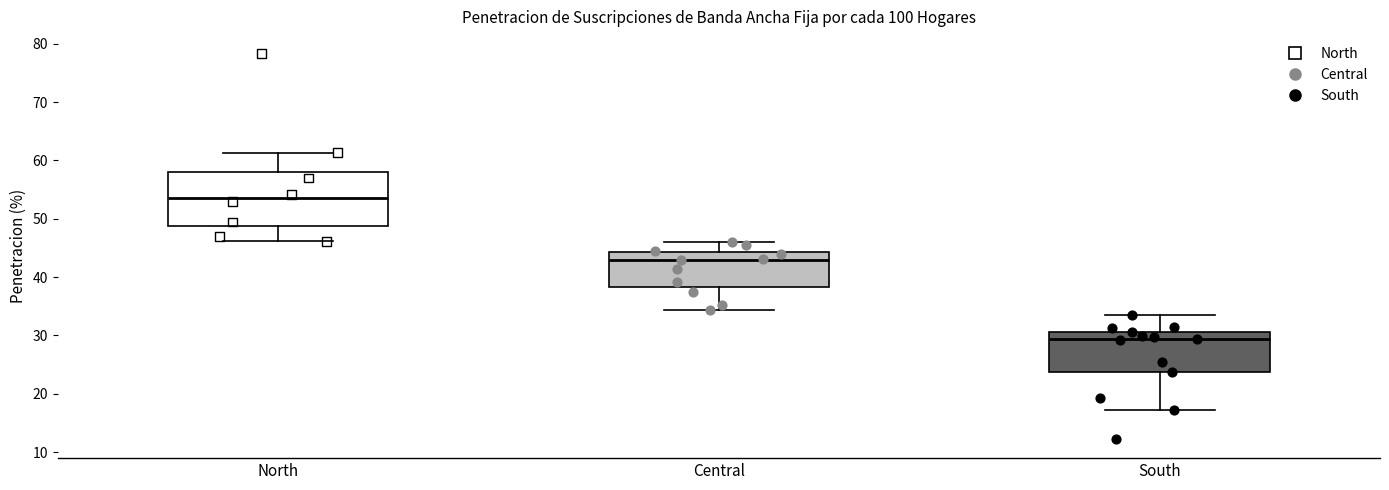

Where does the lower whisker of the box for South end on the y-axis? The values are not printed on the chart, so give them approximately, as read against the axis.

17